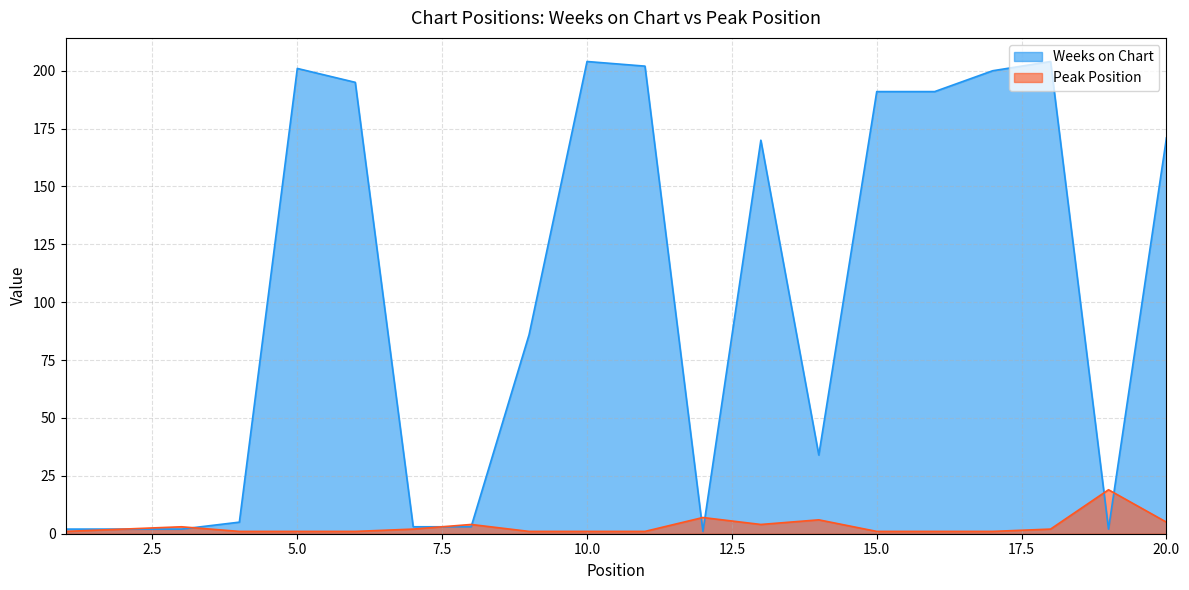

Reading left to right, extract all data points from this chart.

Weeks on Chart: 2	2	2	5	201	195	3	3	86	204	202	1	170	34	191	191	200	204	2	171
Peak Position: 1	2	3	1	1	1	2	4	1	1	1	7	4	6	1	1	1	2	19	5